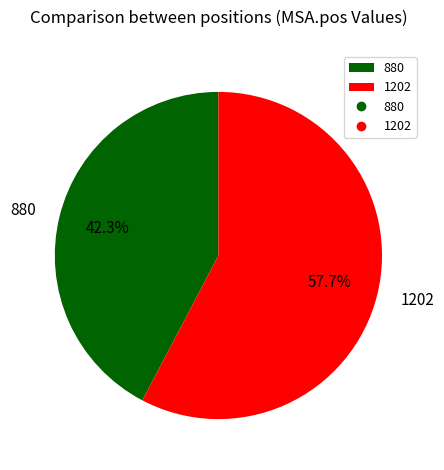

What is the total percentage of 1202 and 880?

100.0%